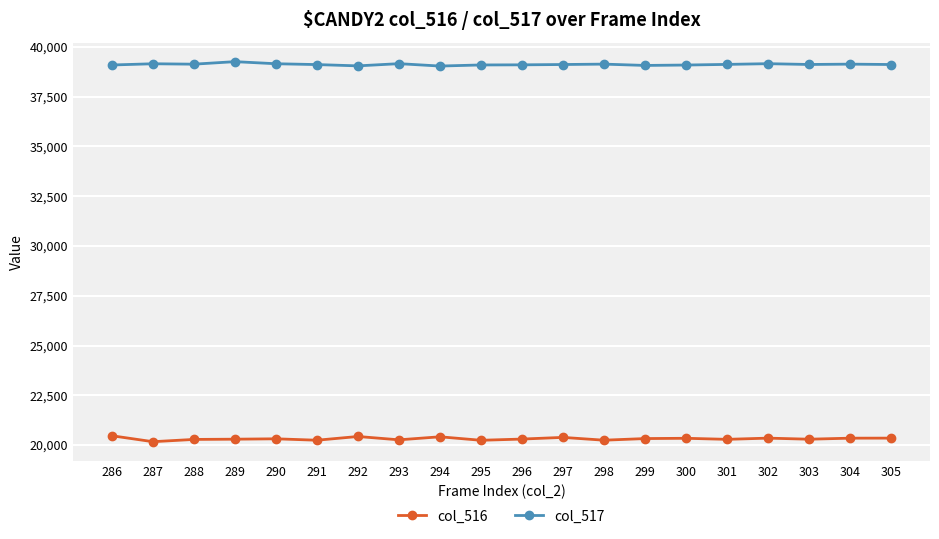

True or false: col_517 and col_516 cross at least once.

False